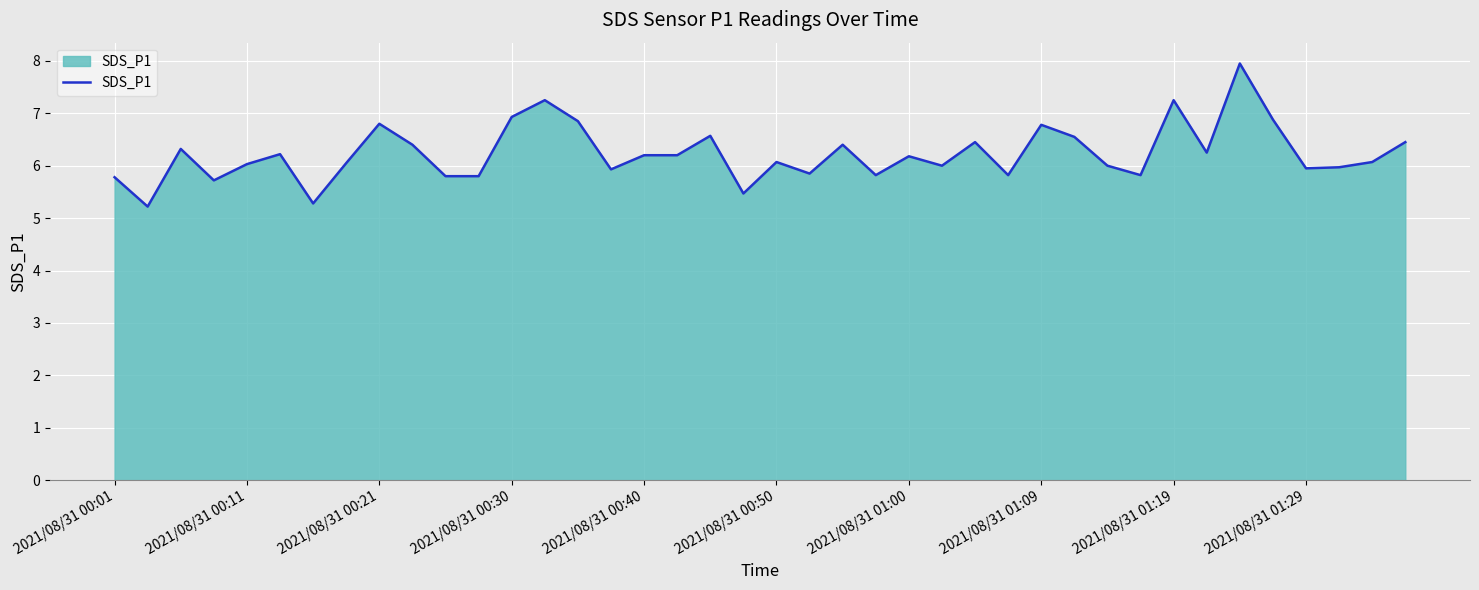

What is the maximum value shown in the chart?

8.0